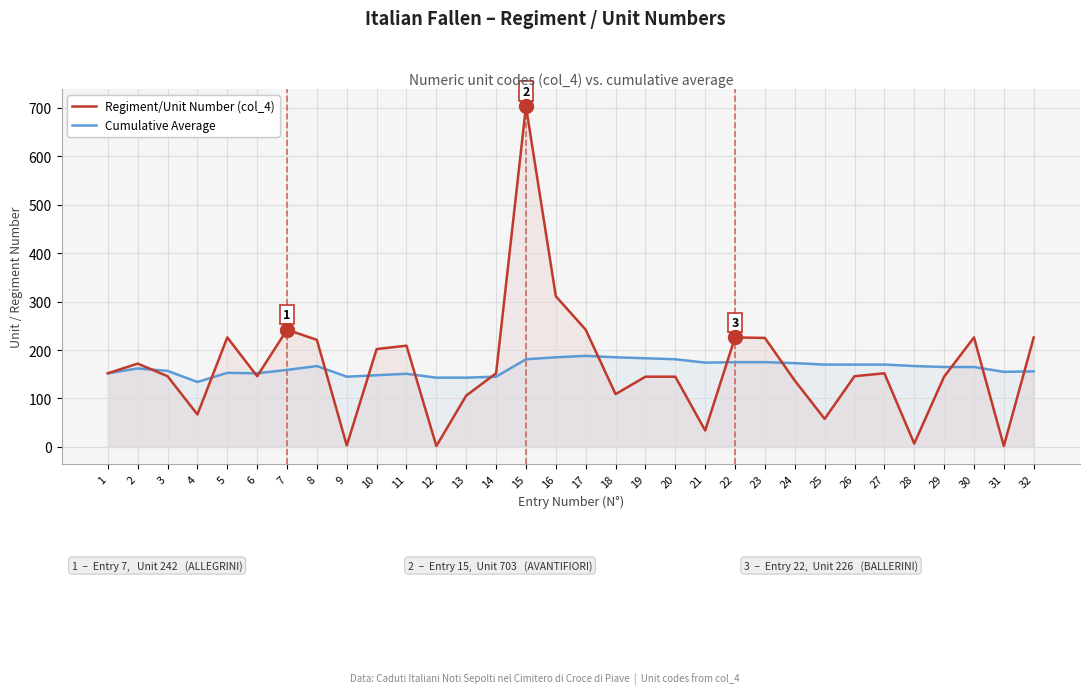

Reading left to right, transcribe all the data shown in this chart.

Regiment/Unit Number (col_4): 1=152	2=172	3=146	4=67	5=226	6=146	7=242	8=221	9=3	10=202	11=209	12=2	13=106	14=152	15=703	16=311	17=242	18=109	19=145	20=145	21=34	22=226	23=225	24=137	25=58	26=146	27=152	28=7	29=145	30=226	31=2	32=226
Cumulative Average: 1=152	2=162	3=157	4=134	5=153	6=152	7=159	8=167	9=145	10=148	11=151	12=143	13=143	14=145	15=181	16=185	17=188	18=185	19=183	20=181	21=174	22=175	23=175	24=173	25=170	26=170	27=170	28=167	29=165	30=165	31=155	32=156